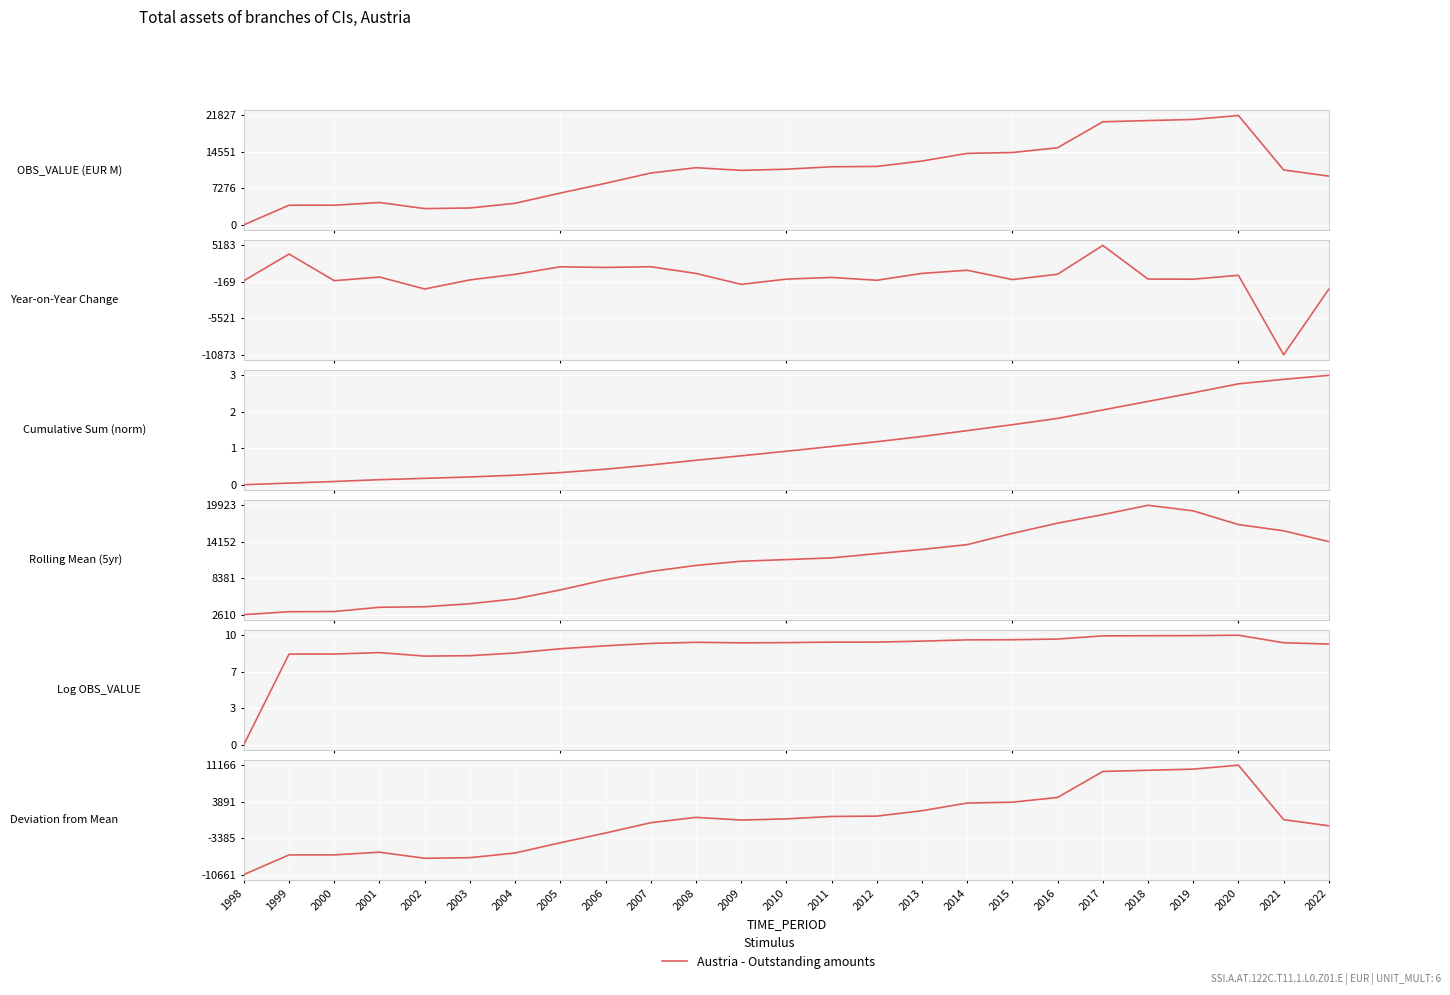

Which label corresponds to the smallest value in the chart?

1998